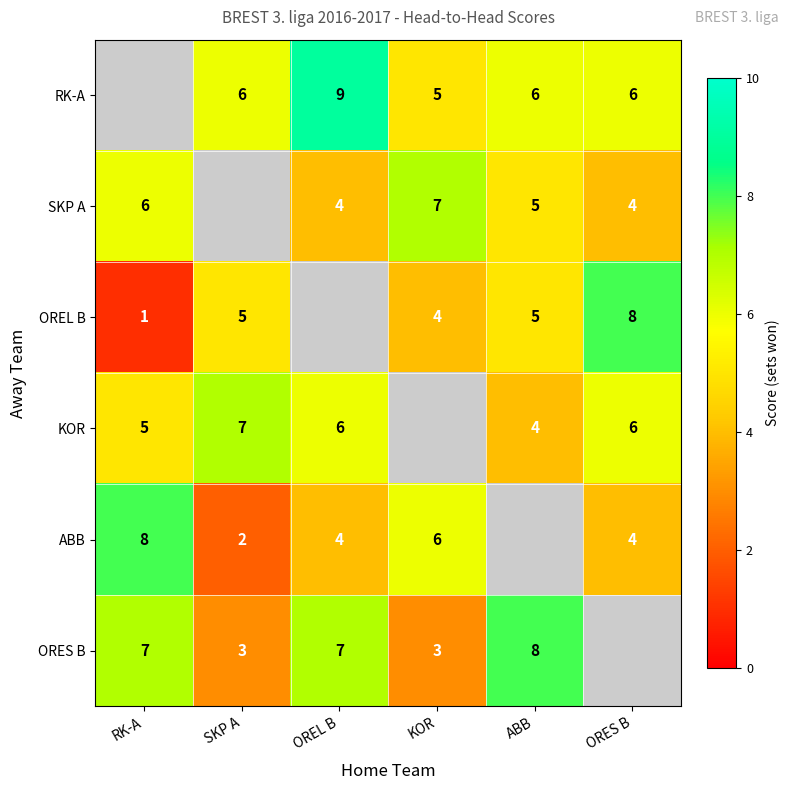

Is it true that ORES B equals 3 at KOR?

True